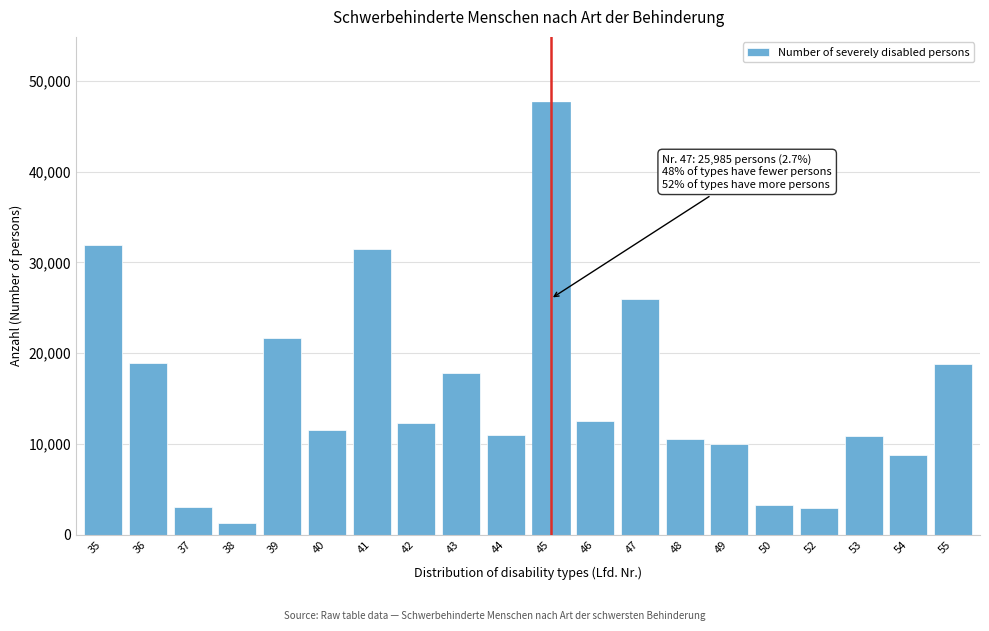

What is the value of the 1st bar from the left?

31915